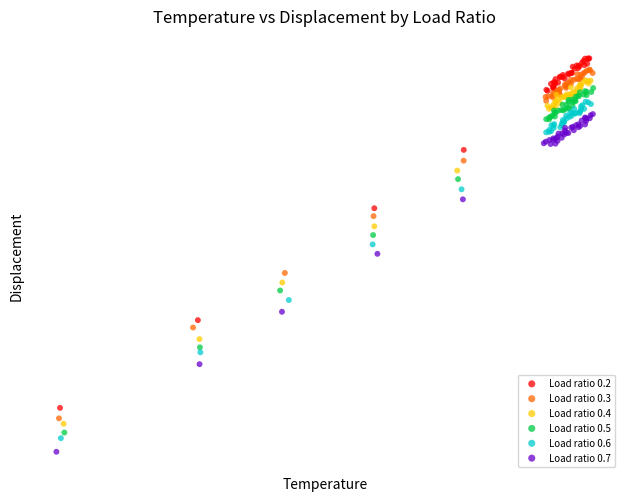

What are all the series names shown in the legend?

Load ratio 0.2, Load ratio 0.3, Load ratio 0.4, Load ratio 0.5, Load ratio 0.6, Load ratio 0.7